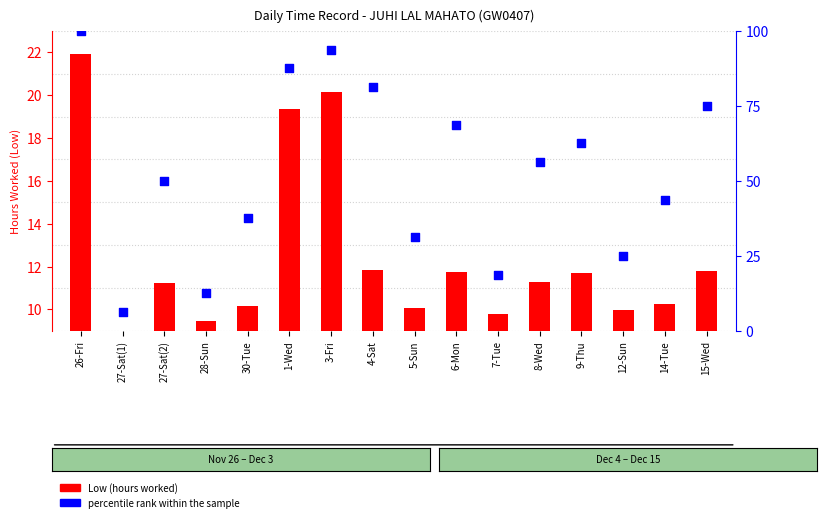

Which series reaches the maximum Y coordinate?

percentile rank within the sample